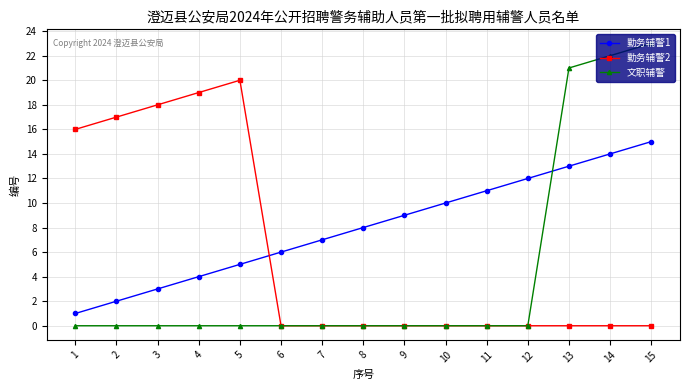

Reading left to right, extract all data points from this chart.

勤务辅警1: 1=1	2=2	3=3	4=4	5=5	6=6	7=7	8=8	9=9	10=10	11=11	12=12	13=13	14=14	15=15
勤务辅警2: 1=16	2=17	3=18	4=19	5=20	6=0	7=0	8=0	9=0	10=0	11=0	12=0	13=0	14=0	15=0
文职辅警: 1=0	2=0	3=0	4=0	5=0	6=0	7=0	8=0	9=0	10=0	11=0	12=0	13=21	14=22	15=23